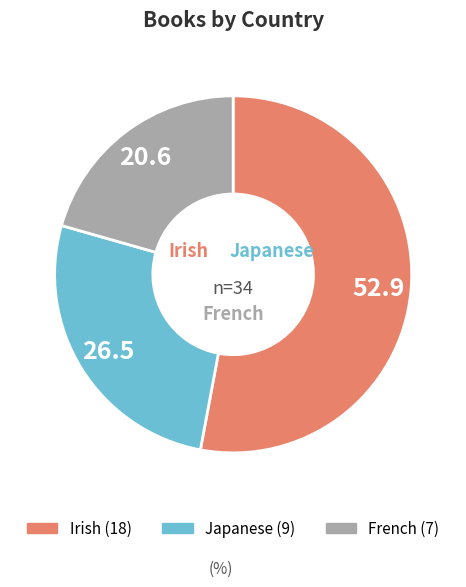

Combined, do Japanese and French account for over 50%?

No